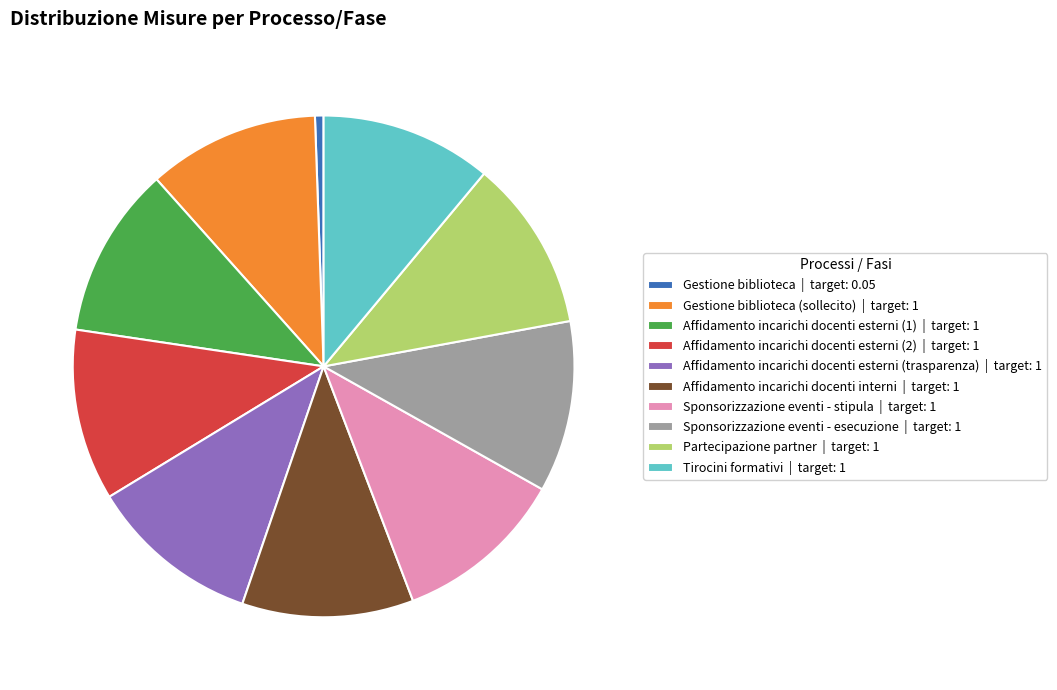

Does any single category account for the majority?

No